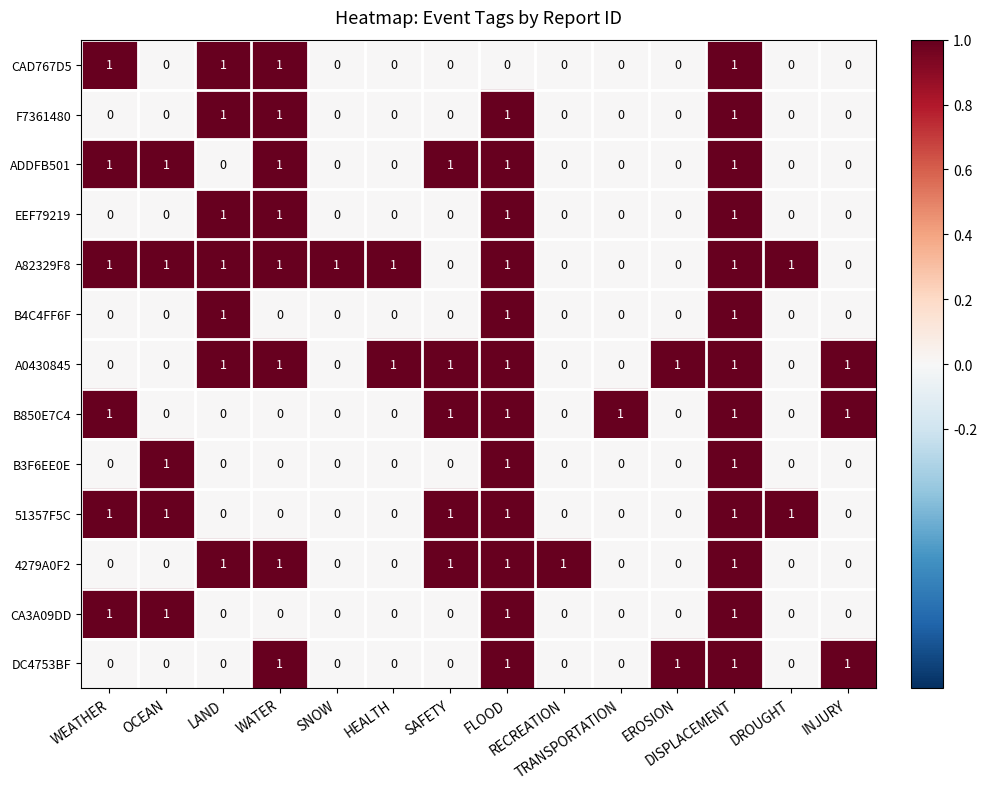

Count the number of categories in the chart.

14